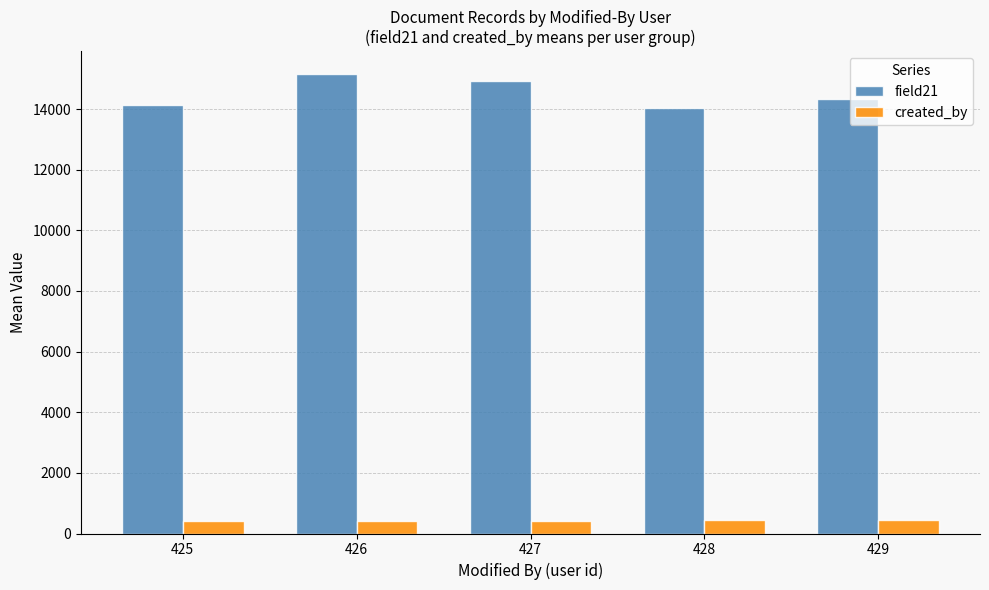

What is the spread (max minus min) of values at 425?

13712.0